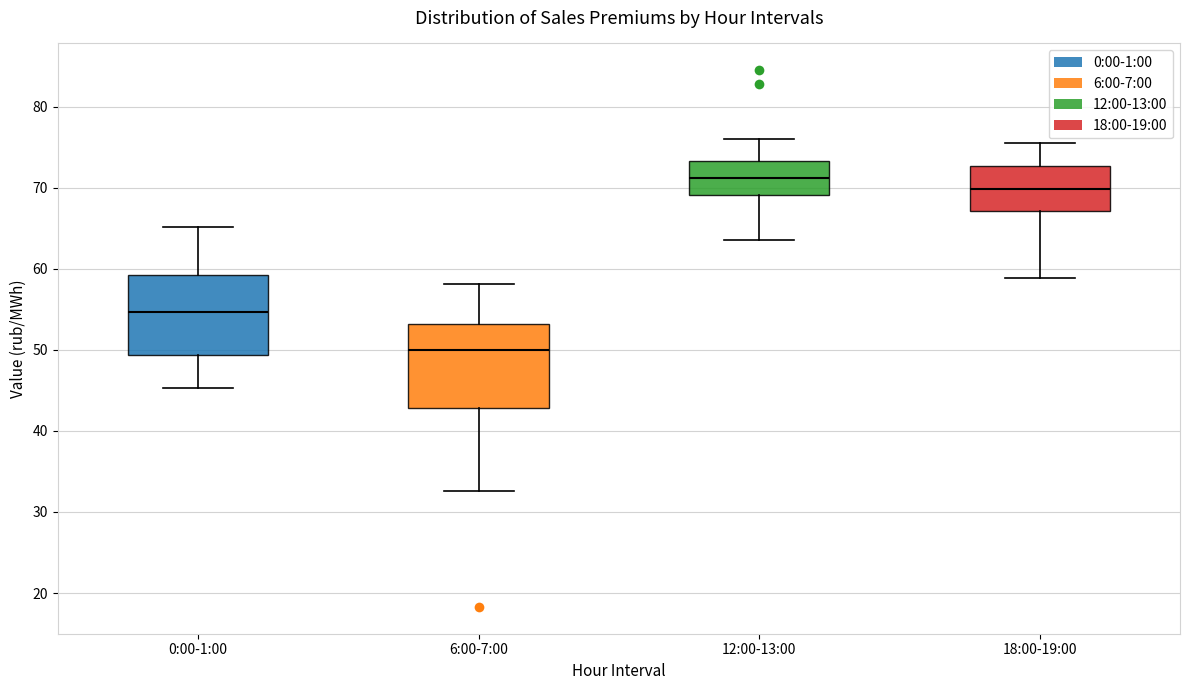

Reading left to right, read every box against the y-axis: the position of its median line, the range the box covers, and the ends of its whiskers. The values are not printed on the chart, so give them approximately, as read against the axis.

0:00-1:00: median 55, box 49 to 59, whiskers 45 to 65
6:00-7:00: median 50, box 43 to 53, whiskers 33 to 58
12:00-13:00: median 71, box 69 to 73, whiskers 64 to 76
18:00-19:00: median 70, box 67 to 73, whiskers 59 to 75